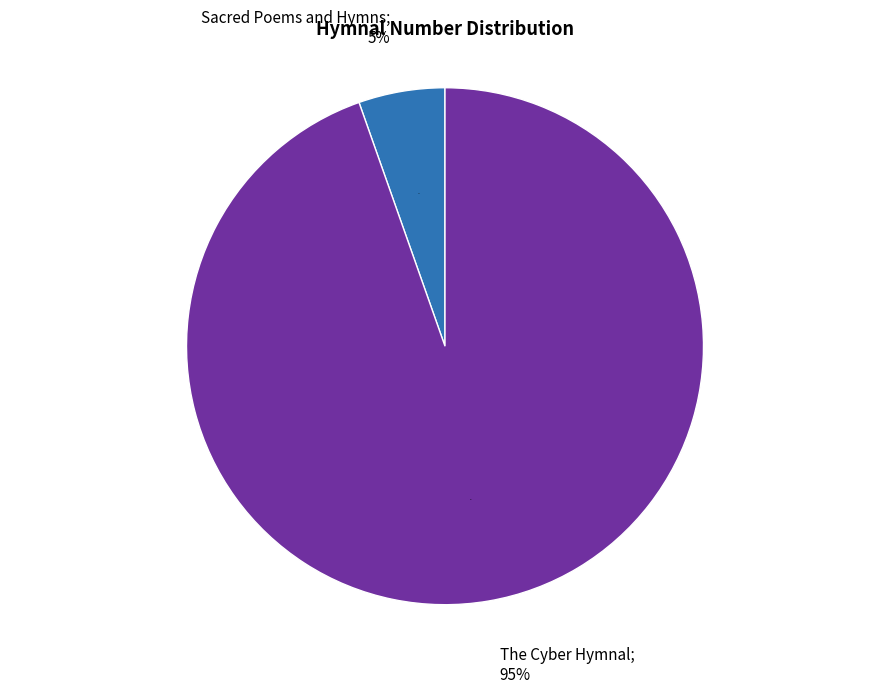

Which category has the biggest portion of the pie?

The Cyber Hymnal